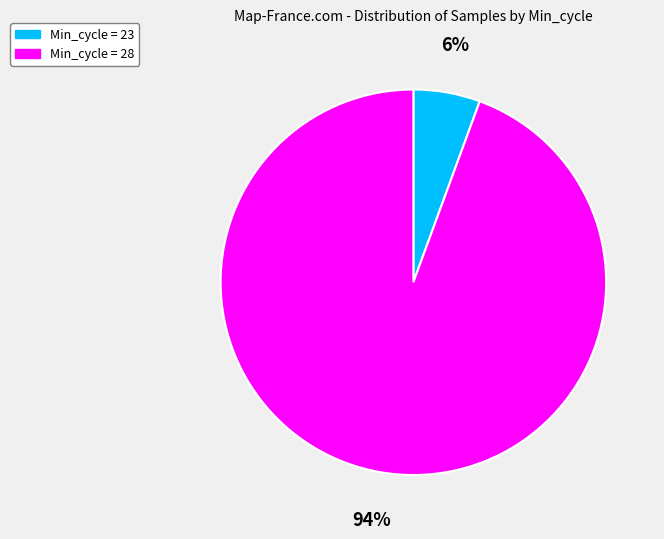

Between Min_cycle = 28 and Min_cycle = 23, which is larger?

Min_cycle = 28